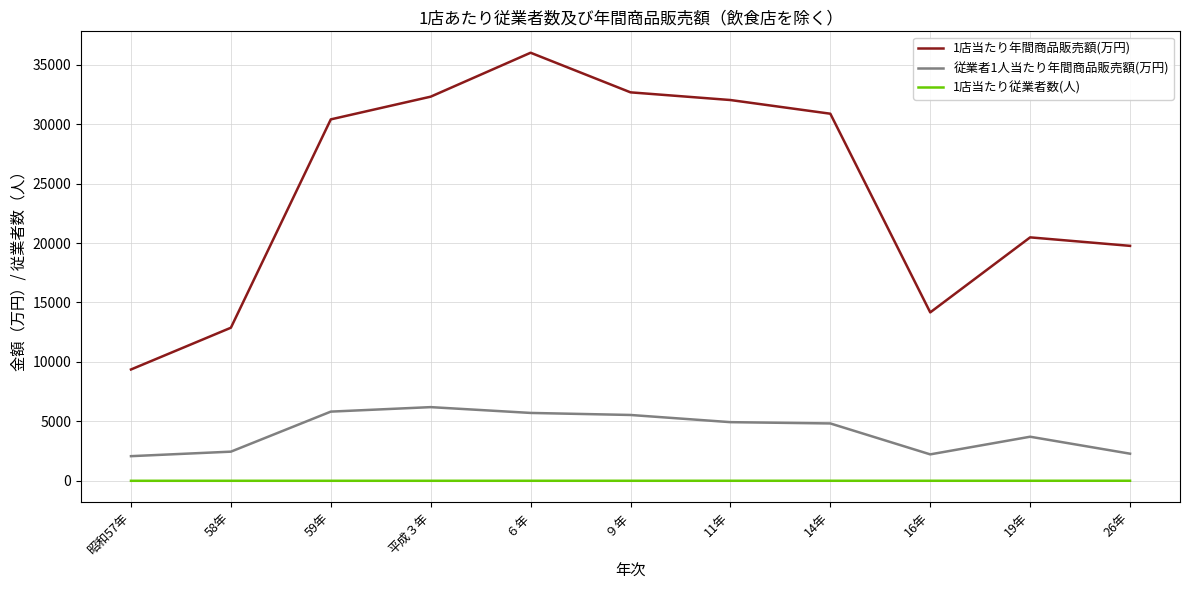

The value of 従業者1人当たり年間商品販売額(万円) at 16年 is 2227.0. True or false?

True